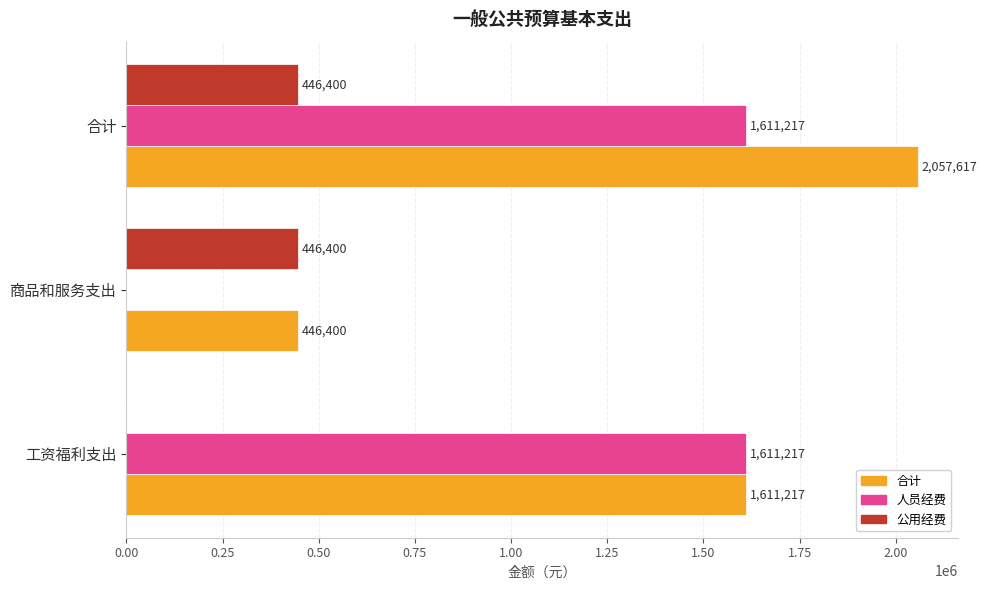

What is the sum of all 合计 values?

4115234